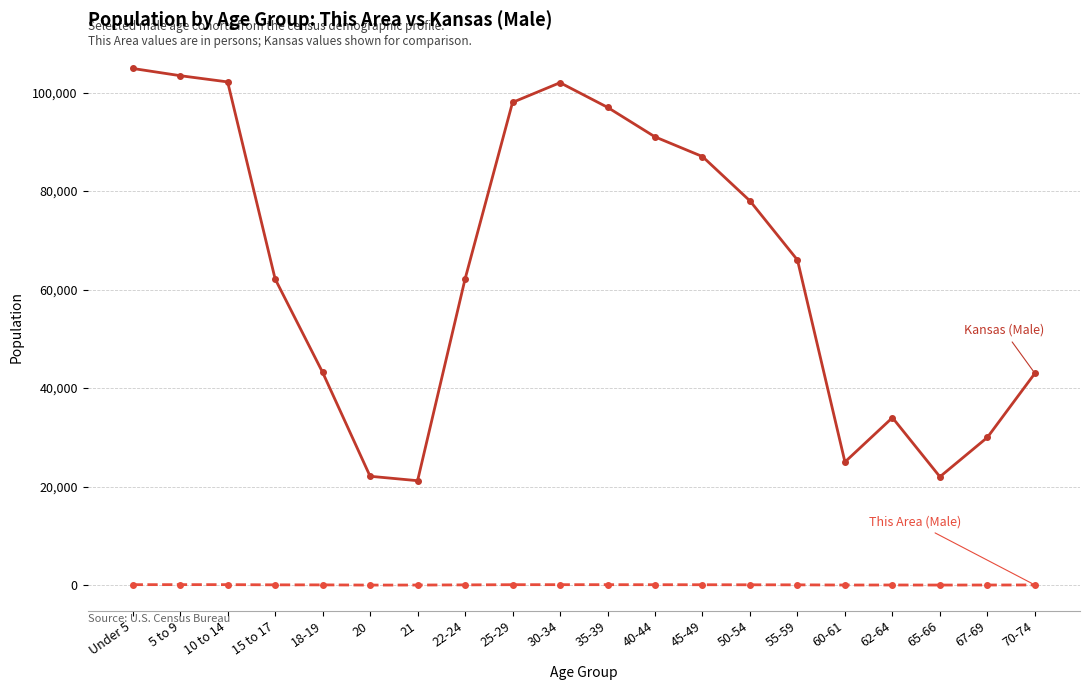

What is the label of the 5th point from the left?

18-19